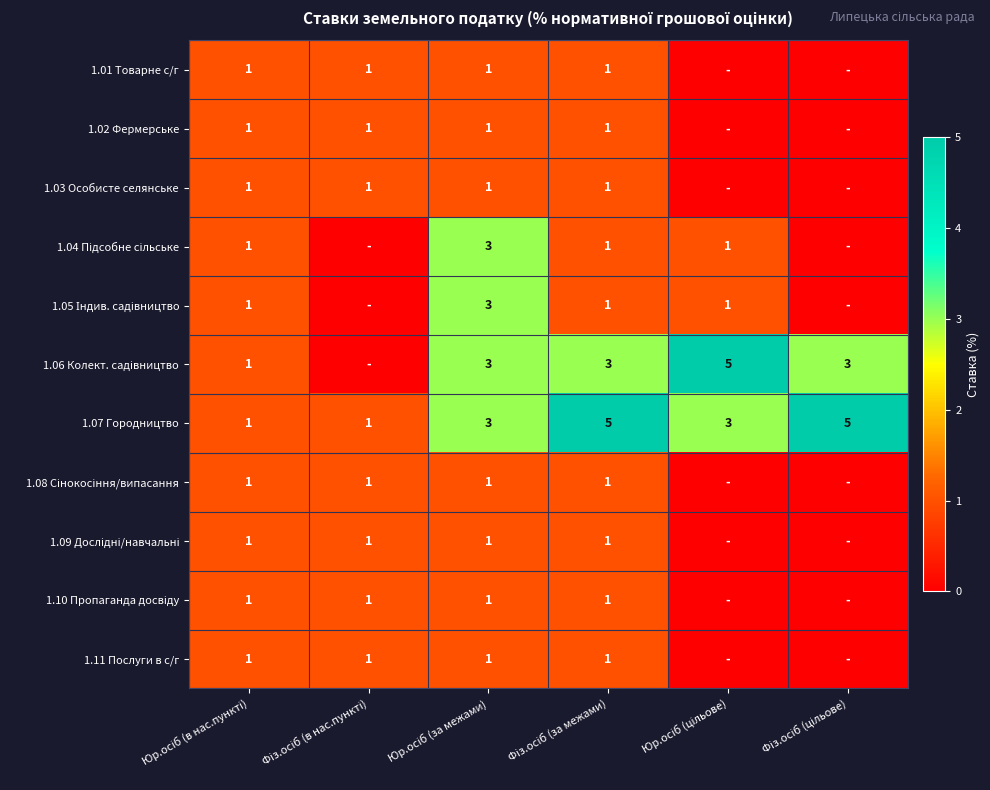

Which label corresponds to the largest value in the chart?

Юр.осіб (цільове)